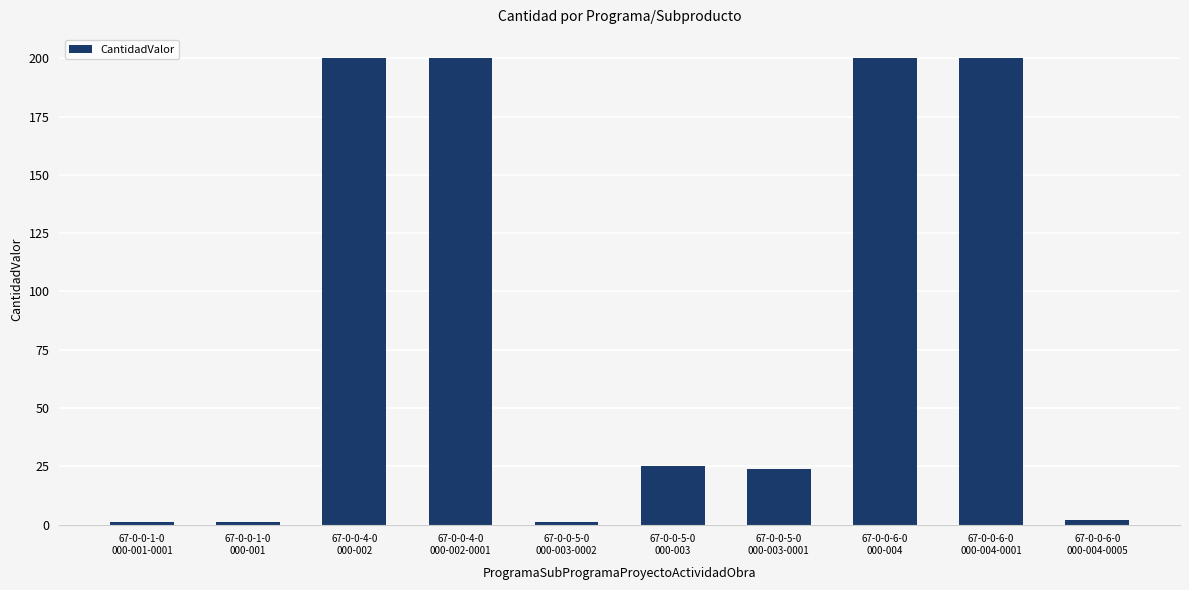

Which has a higher value, 67-0-0-5-0
000-003 or 67-0-0-4-0
000-002-0001?

67-0-0-4-0
000-002-0001